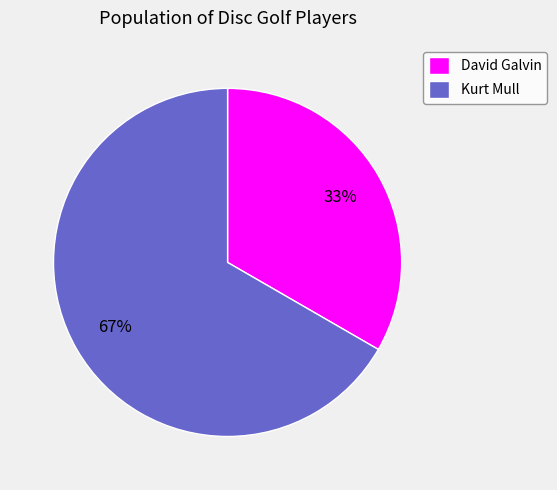

What is the majority slice?

Kurt Mull